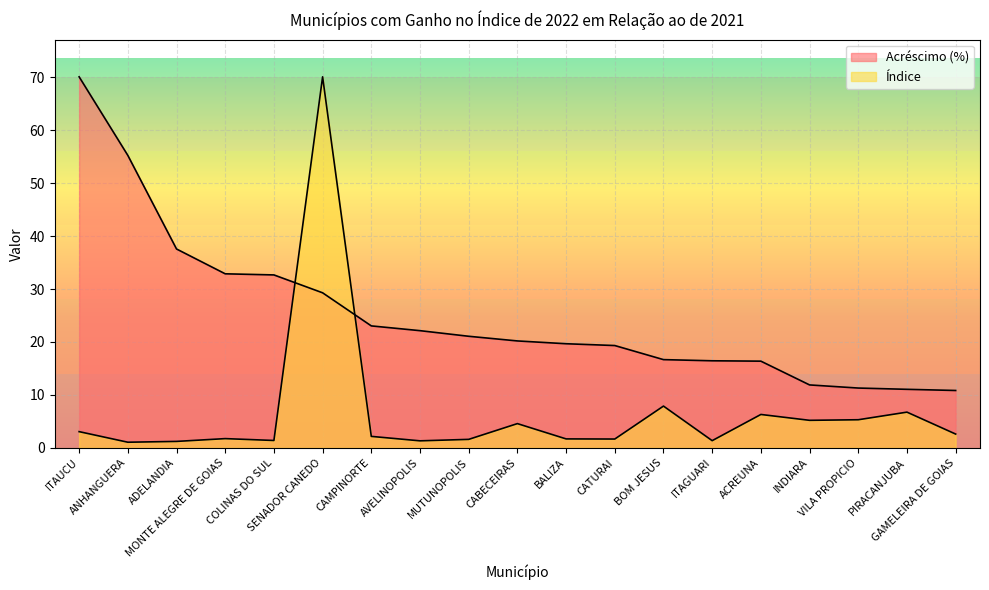

At which label is Índice closest to 35?

BOM JESUS